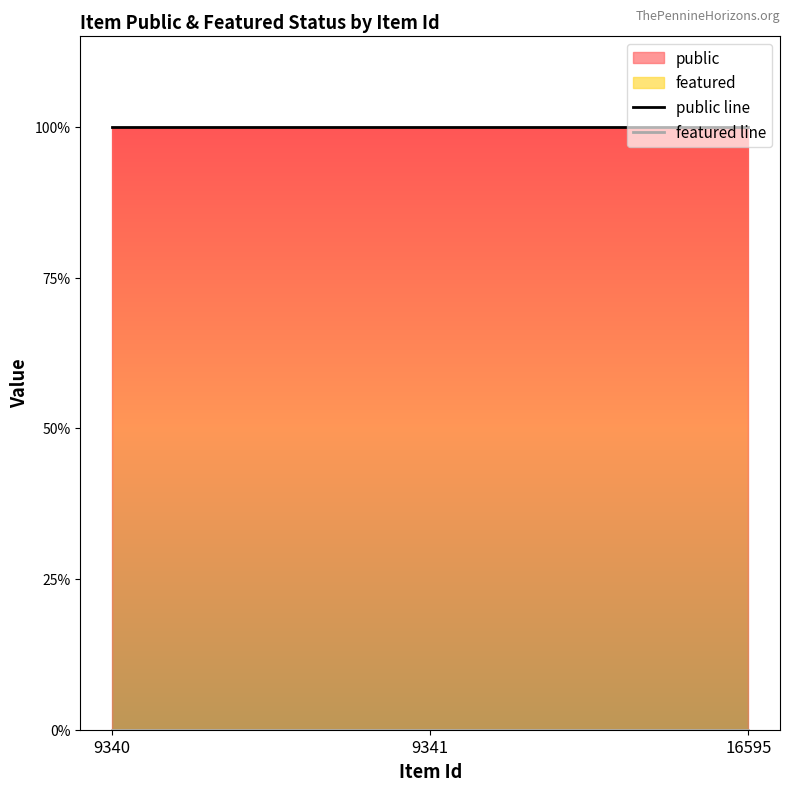

Where is featured line nearest to the value 0?

9340